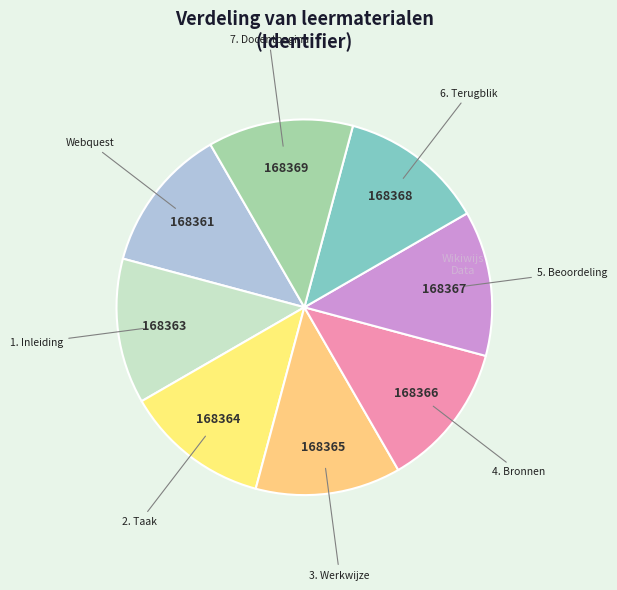

Which slice is the largest?

7. Docentpagina